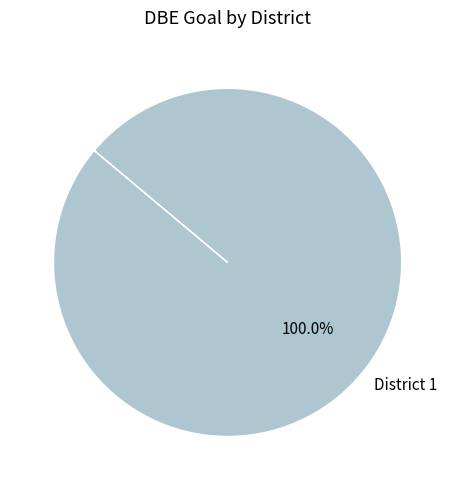

Rank the categories by value from lowest to highest.

District 1